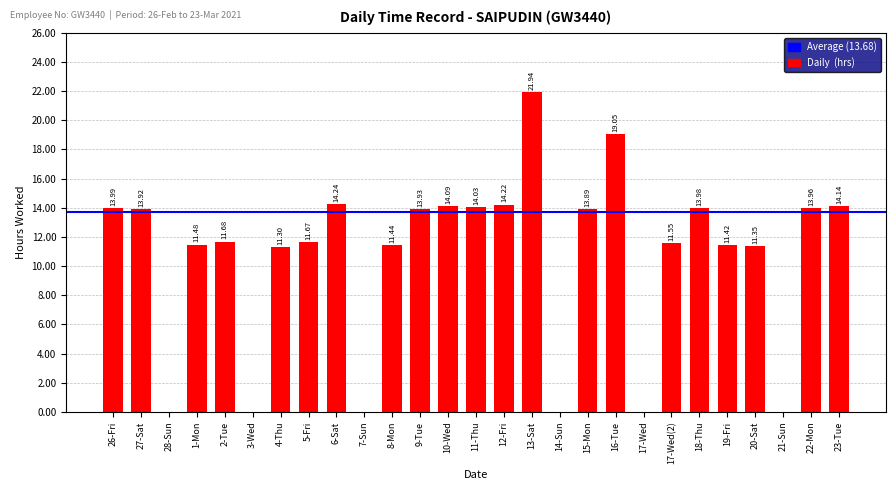

What is the approximate value at 9-Tue?

13.9